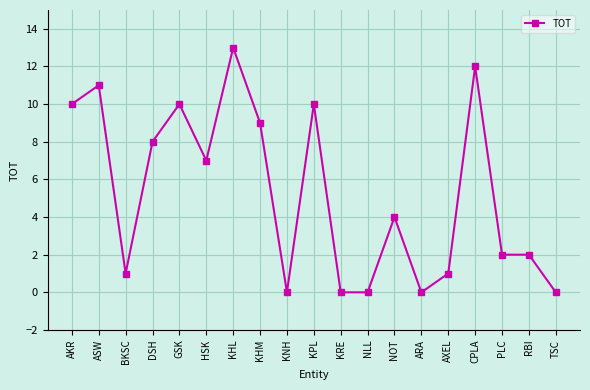

What is the change in value from KNH to KPL?

+10